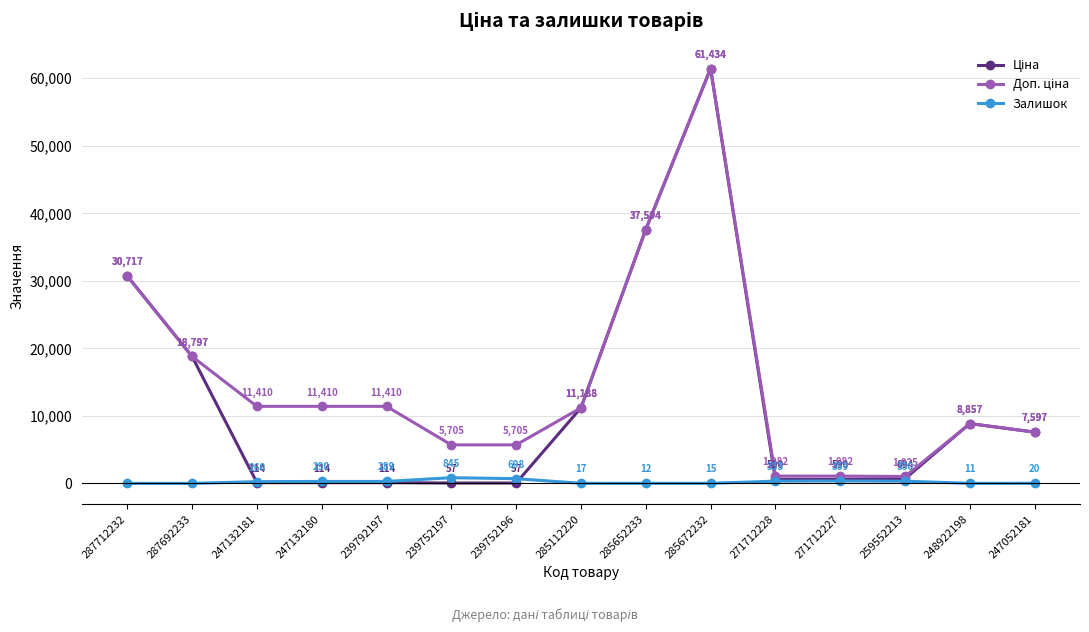

At how many categories does at least one series exceed 12176?

4